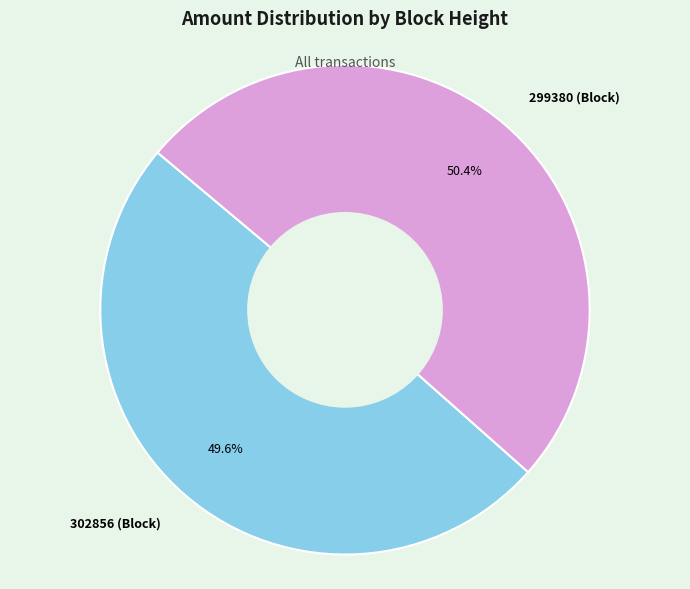

What is the ratio of the value at 299380 (Block) to the value at 302856 (Block)?

1.0